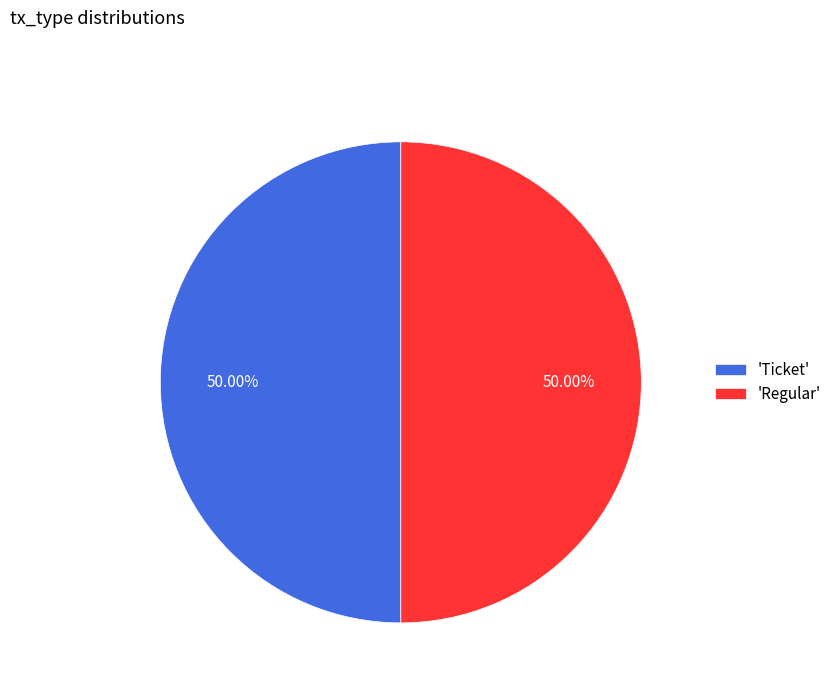

Combined, do 'Ticket' and 'Regular' account for over 50%?

Yes